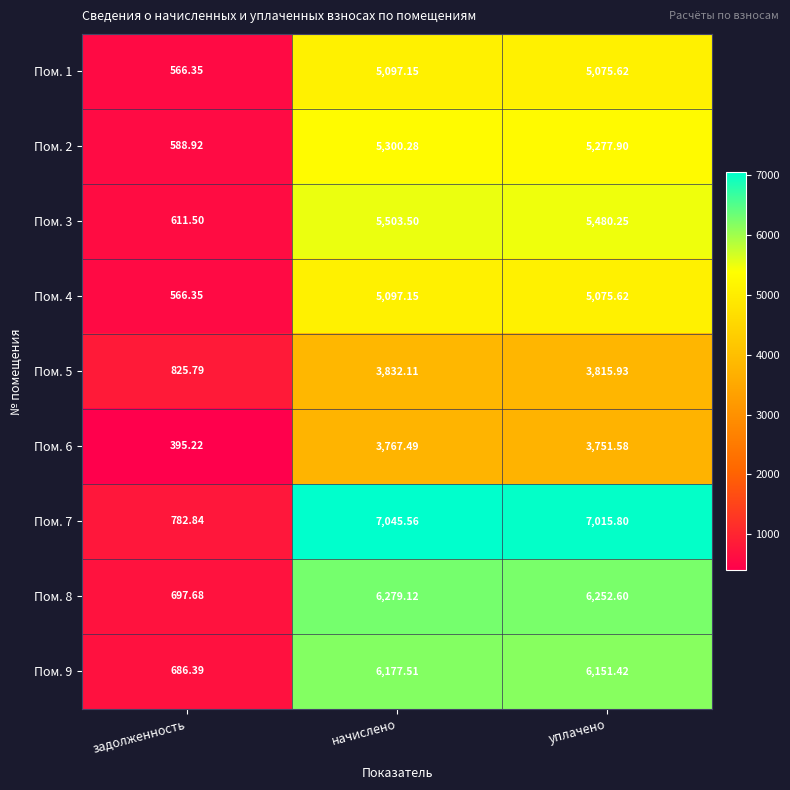

Which label corresponds to the largest value in the chart?

начислено